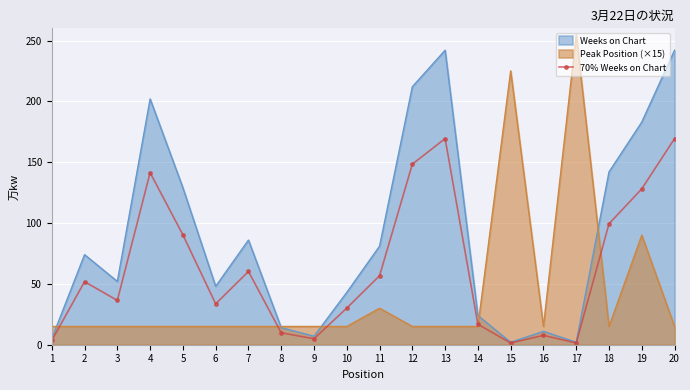

List the labels in order of value, largest first.

13, 20, 12, 4, 19, 18, 5, 7, 11, 2, 3, 6, 10, 14, 8, 16, 9, 1, 15, 17